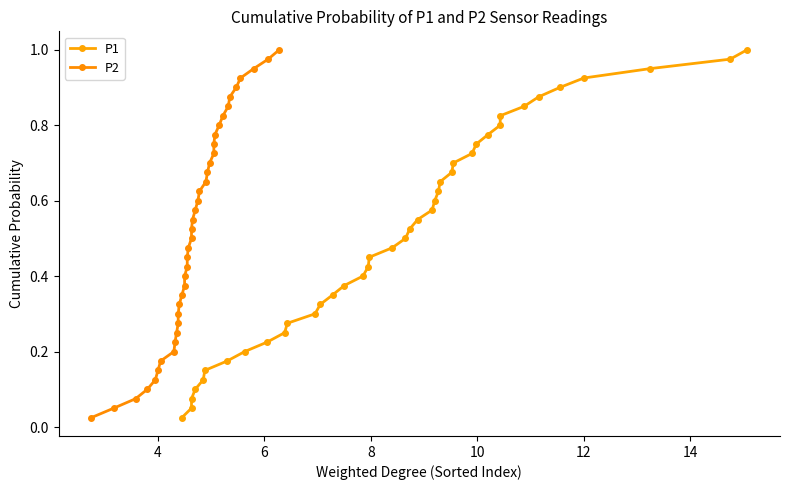

True or false: P1 and P2 cross at least once.

False